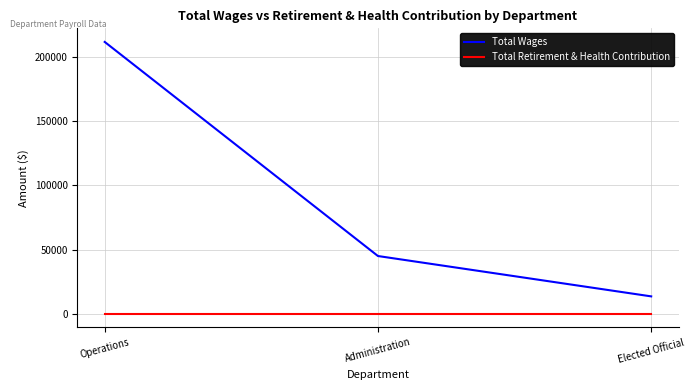

What value does the Total Wages series have at Operations, to the nearest 50?

211450